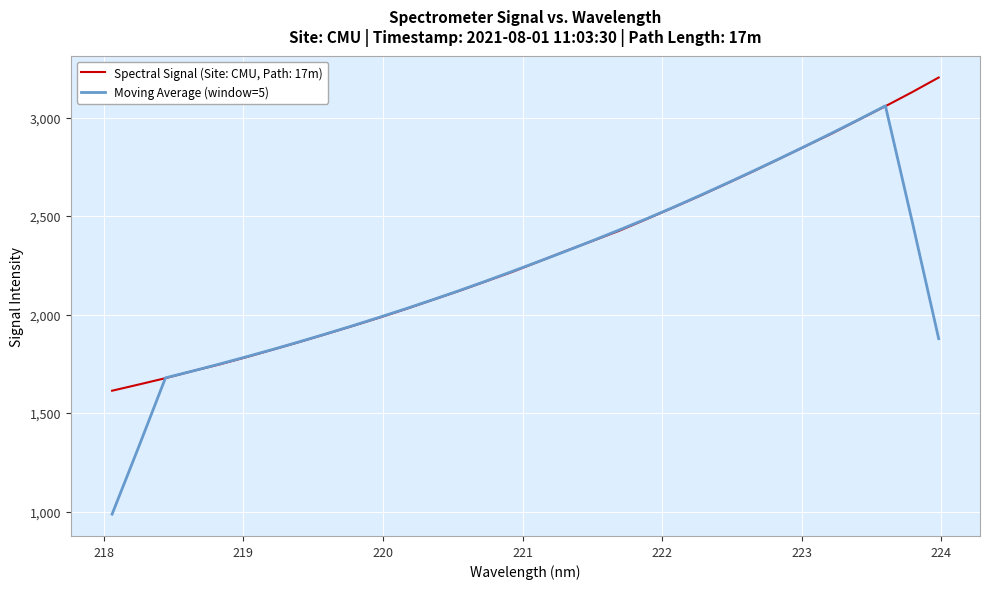

How many lines are shown in the chart?

2